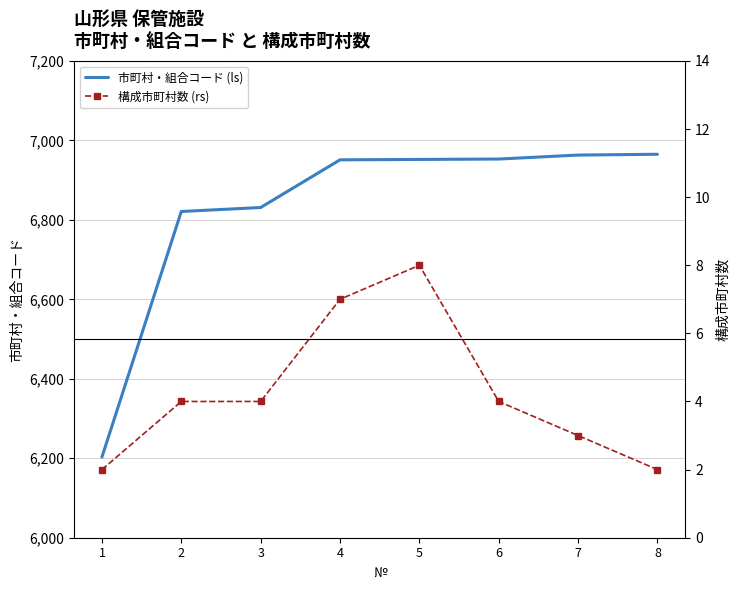

What is the maximum value shown in the chart?

6965